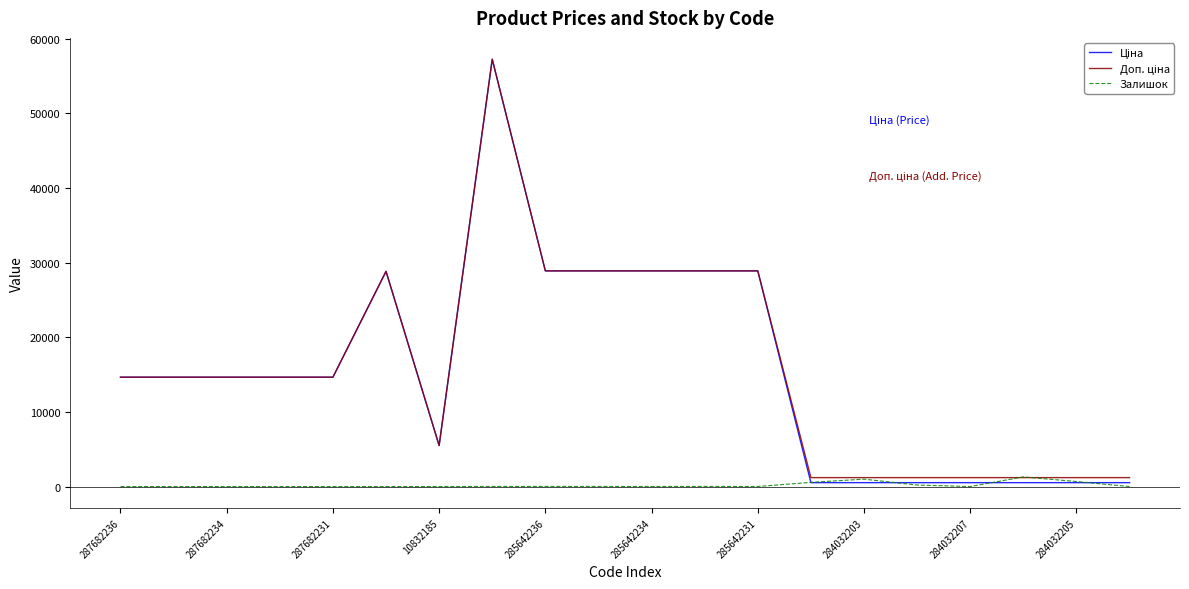

Does the chart display data point markers on the line(s)?

No